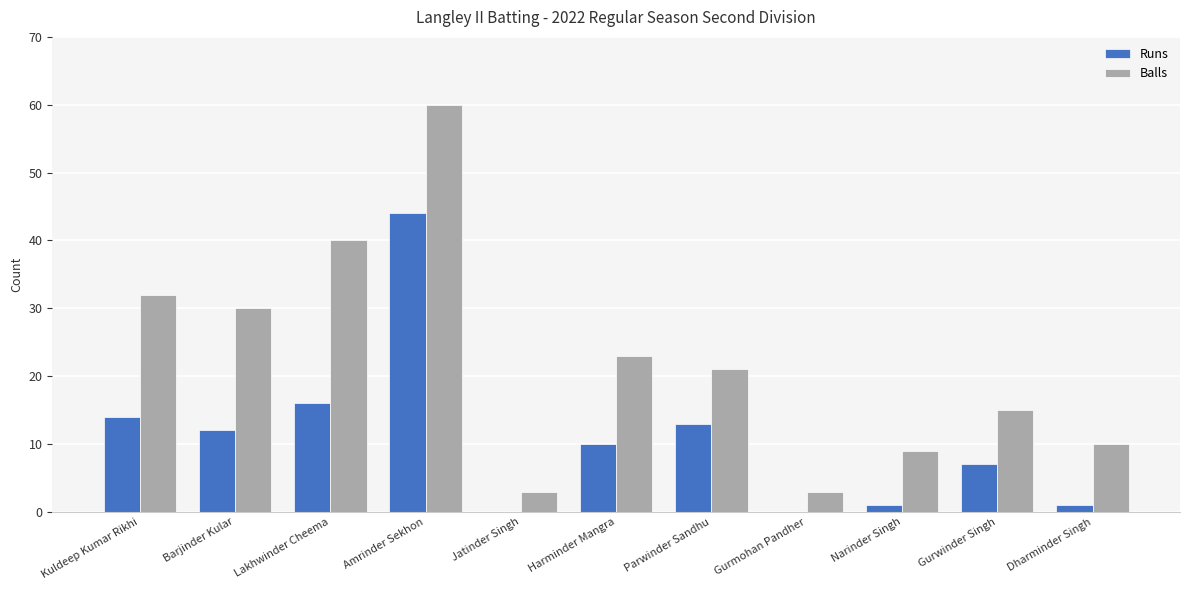

What is the total value across all series at Gurwinder Singh?

22